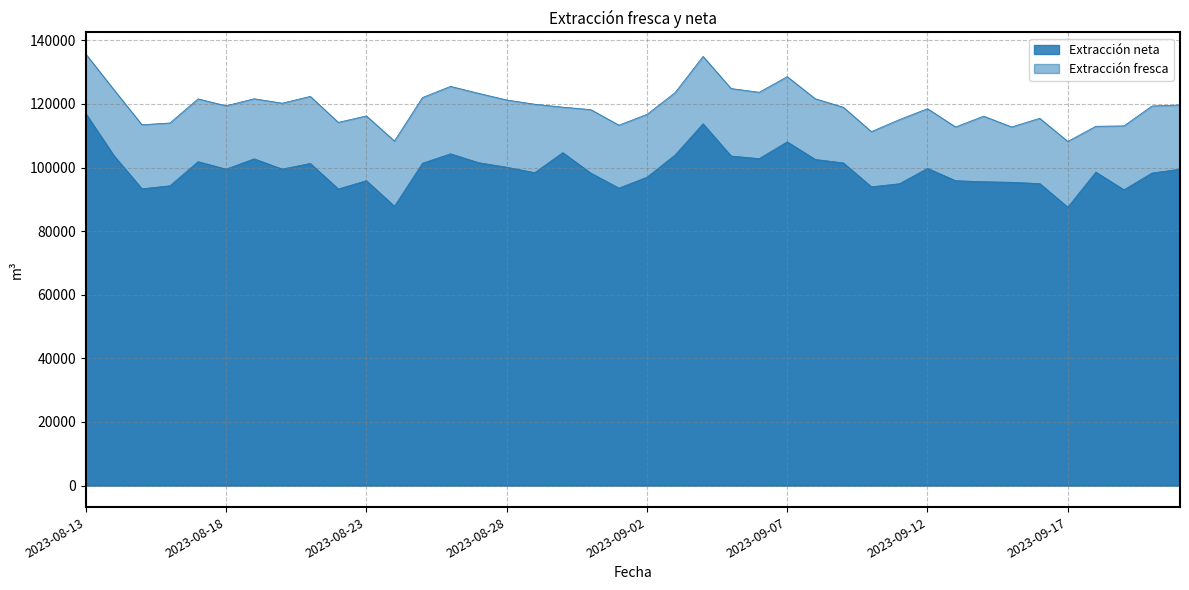

At how many categories does at least one series exceed 120631?

15